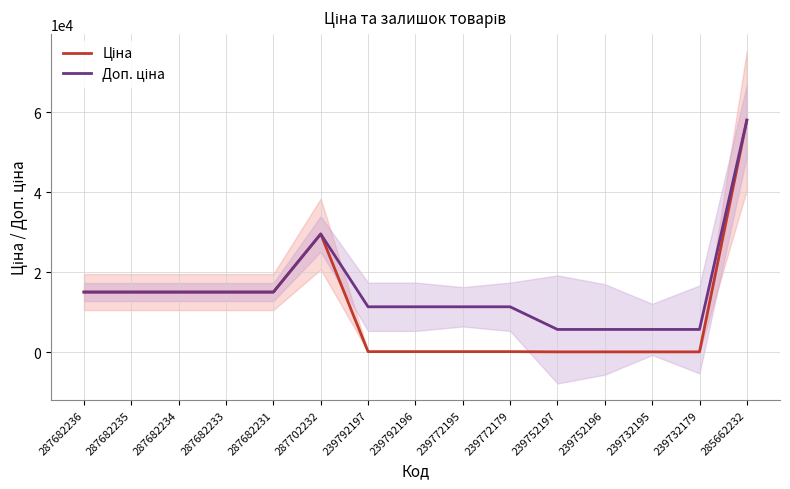

True or false: Ціна has a value of 15019.2 at 287682236.

True